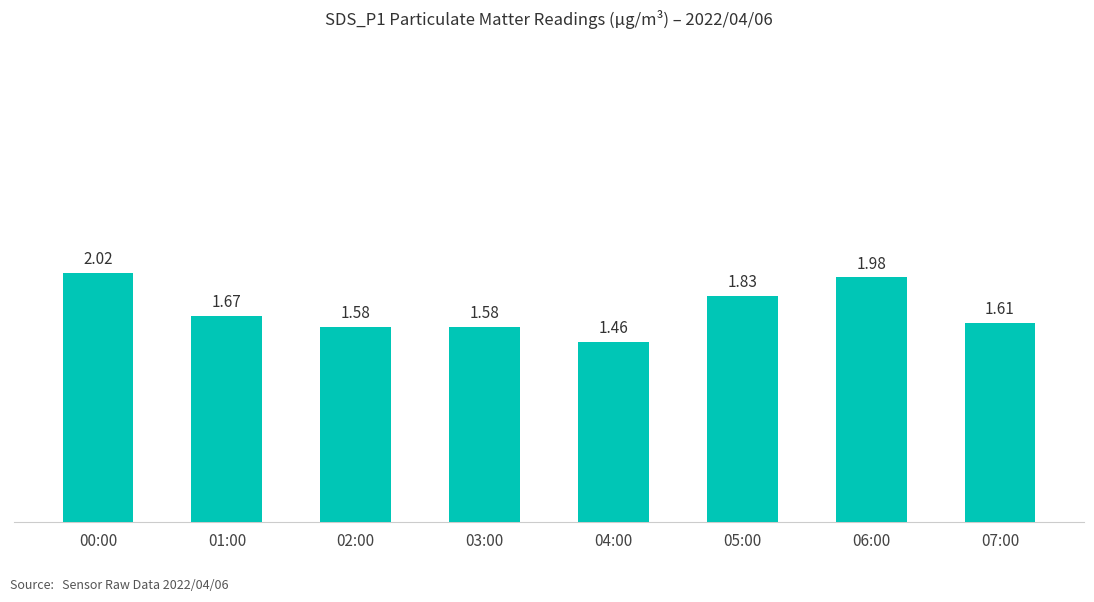

Count the number of categories in the chart.

8